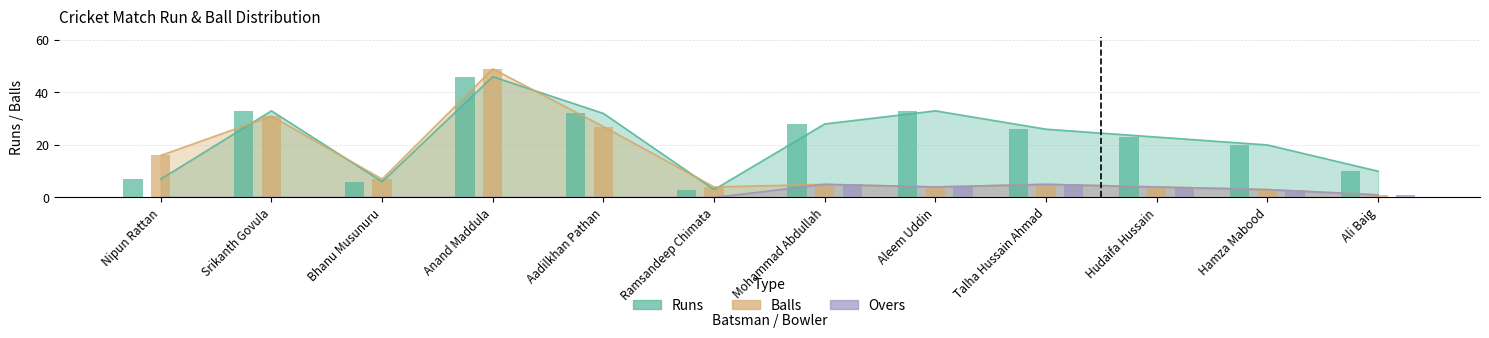

Reading left to right, list all the values displayed in this chart.

Runs: 7	33	6	46	32	3	28	33	26	23	20	10
Balls: 16	31	7	49	27	4	5	4	5	4	3	1
Overs: 0	0	0	0	0	0	5	4	5	4	3	1